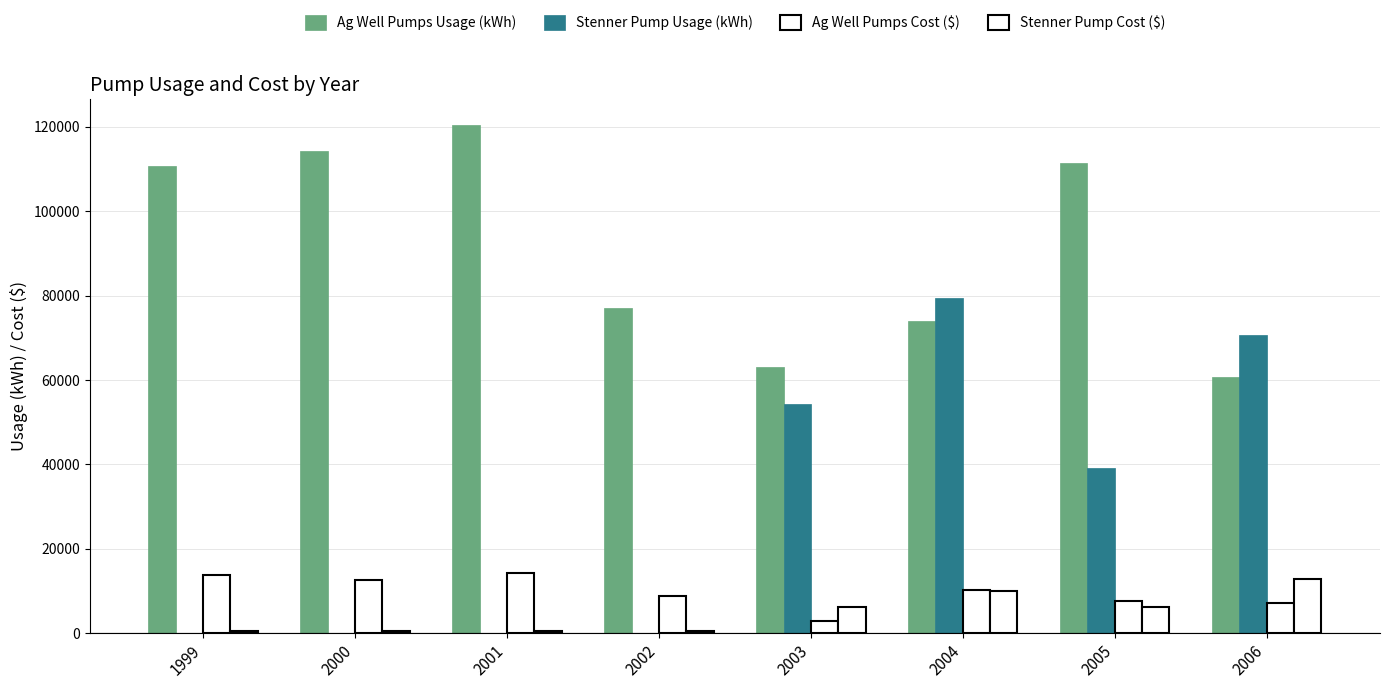

Reading right to left, extract all data points from this chart.

Ag Well Pumps Usage (kWh): 2006=60691.0	2005=111490.0	2004=74079.5	2003=63111.1	2002=77146.0	2001=120545.0	2000=114363.0	1999=110771.0
Stenner Pump Usage (kWh): 2006=70602.5	2005=39060.5	2004=79520.0	2003=54285.7	2002=152.0	2001=3.0	2000=0.0	1999=0.0
Ag Well Pumps Cost ($): 2006=7133.8	2005=7626.9	2004=10171.7	2003=2943.6	2002=8855.2	2001=14152.5	2000=12557.7	1999=13850.8
Stenner Pump Cost ($): 2006=12962.7	2005=6309.6	2004=9929.2	2003=6251.1	2002=626.0	2001=549.2	2000=481.2	1999=592.6